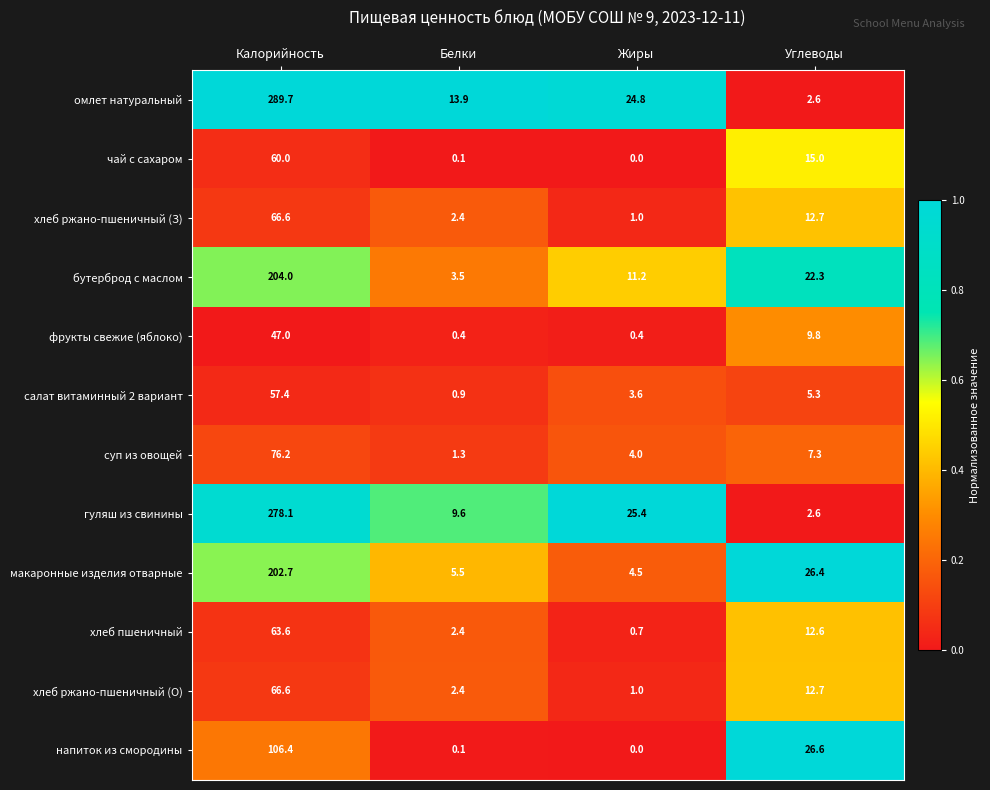

At which label is салат витаминный 2 вариант closest to 29?

Углеводы